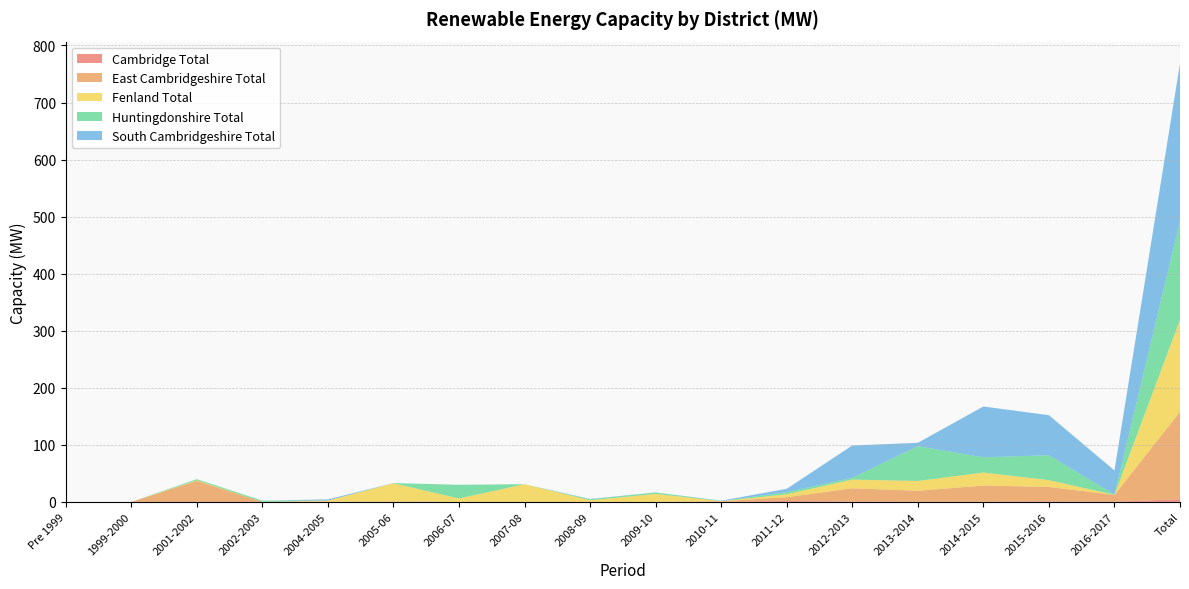

Reading left to right, transcribe all the data shown in this chart.

Cambridge Total: Pre 1999=0.0	1999-2000=0.0	2001-2002=0.0	2002-2003=0.0	2004-2005=0.3	2005-06=0.0	2006-07=0.0	2007-08=0.0	2008-09=0.0	2009-10=0.0	2010-11=0.3	2011-12=1.7	2012-2013=0.4	2013-2014=0.6	2014-2015=0.6	2015-2016=0.8	2016-2017=0.1	Total=4.9
East Cambridgeshire Total: Pre 1999=0.0	1999-2000=0.0	2001-2002=36.9	2002-2003=0.0	2004-2005=0.0	2005-06=0.7	2006-07=0.0	2007-08=0.0	2008-09=0.0	2009-10=0.0	2010-11=0.9	2011-12=6.6	2012-2013=23.4	2013-2014=19.0	2014-2015=28.1	2015-2016=25.4	2016-2017=12.1	Total=153.1
Fenland Total: Pre 1999=0.0	1999-2000=0.0	2001-2002=1.0	2002-2003=0.0	2004-2005=2.0	2005-06=32.0	2006-07=6.0	2007-08=31.0	2008-09=2.8	2009-10=14.0	2010-11=0.2	2011-12=5.1	2012-2013=15.3	2013-2014=17.1	2014-2015=22.8	2015-2016=11.9	2016-2017=0.2	Total=161.3
Huntingdonshire Total: Pre 1999=0.0	1999-2000=0.0	2001-2002=2.0	2002-2003=2.2	2004-2005=0.0	2005-06=0.3	2006-07=24.0	2007-08=0.0	2008-09=1.6	2009-10=2.5	2010-11=0.3	2011-12=3.6	2012-2013=3.1	2013-2014=61.0	2014-2015=26.7	2015-2016=43.6	2016-2017=0.3	Total=173.1
South Cambridgeshire Total: Pre 1999=0.0	1999-2000=0.0	2001-2002=0.0	2002-2003=0.0	2004-2005=2.1	2005-06=0.0	2006-07=0.0	2007-08=0.0	2008-09=0.7	2009-10=0.1	2010-11=0.6	2011-12=6.0	2012-2013=56.6	2013-2014=5.9	2014-2015=89.0	2015-2016=70.3	2016-2017=42.5	Total=275.9